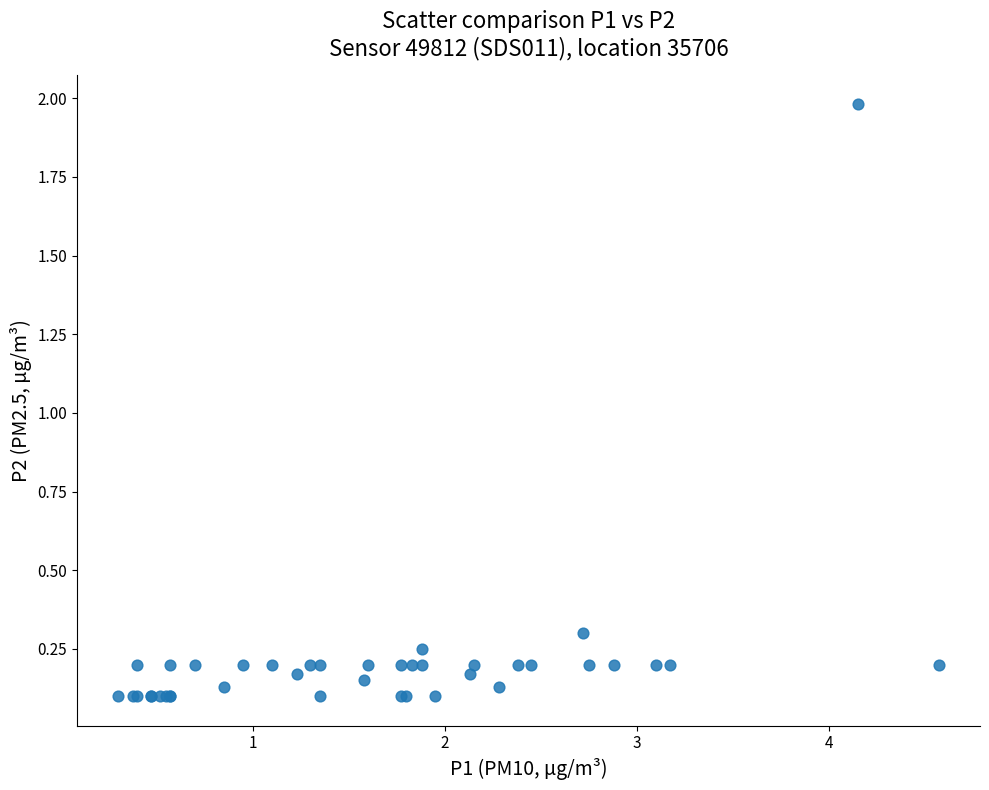

What Y value in the scatter plot is closest to 1?

0.3